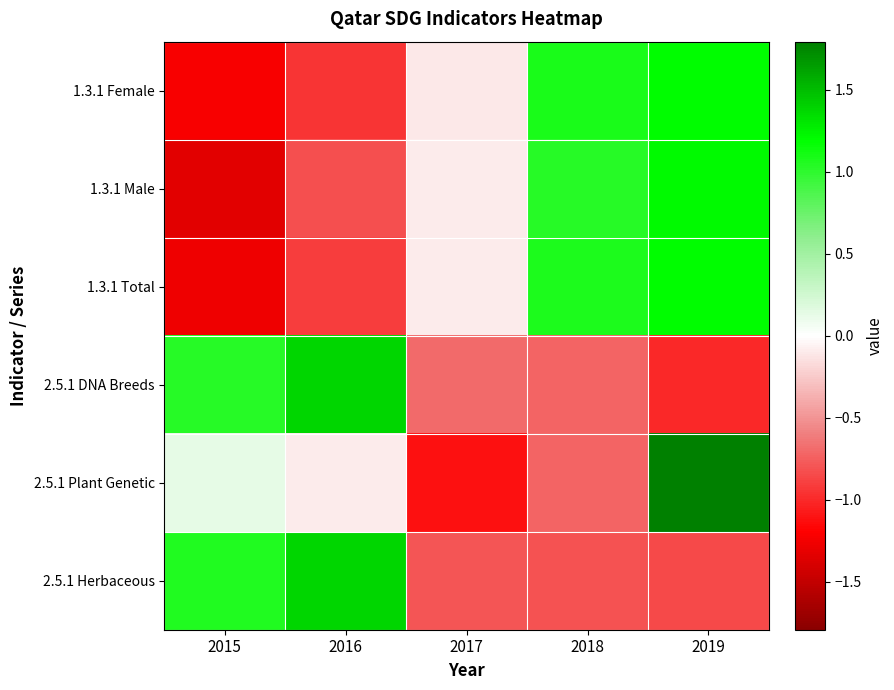

Reading left to right, what are all the values shown in this chart?

1.3.1 Female: 2015=-1.2	2016=-0.9	2017=-0.1	2018=1.1	2019=1.2
1.3.1 Male: 2015=-1.3	2016=-0.8	2017=-0.1	2018=1.0	2019=1.2
1.3.1 Total: 2015=-1.3	2016=-0.9	2017=-0.1	2018=1.1	2019=1.2
2.5.1 DNA Breeds: 2015=1.0	2016=1.4	2017=-0.7	2018=-0.7	2019=-1.0
2.5.1 Plant Genetic: 2015=0.1	2016=-0.1	2017=-1.1	2018=-0.7	2019=1.8
2.5.1 Herbaceous: 2015=1.1	2016=1.4	2017=-0.8	2018=-0.8	2019=-0.8